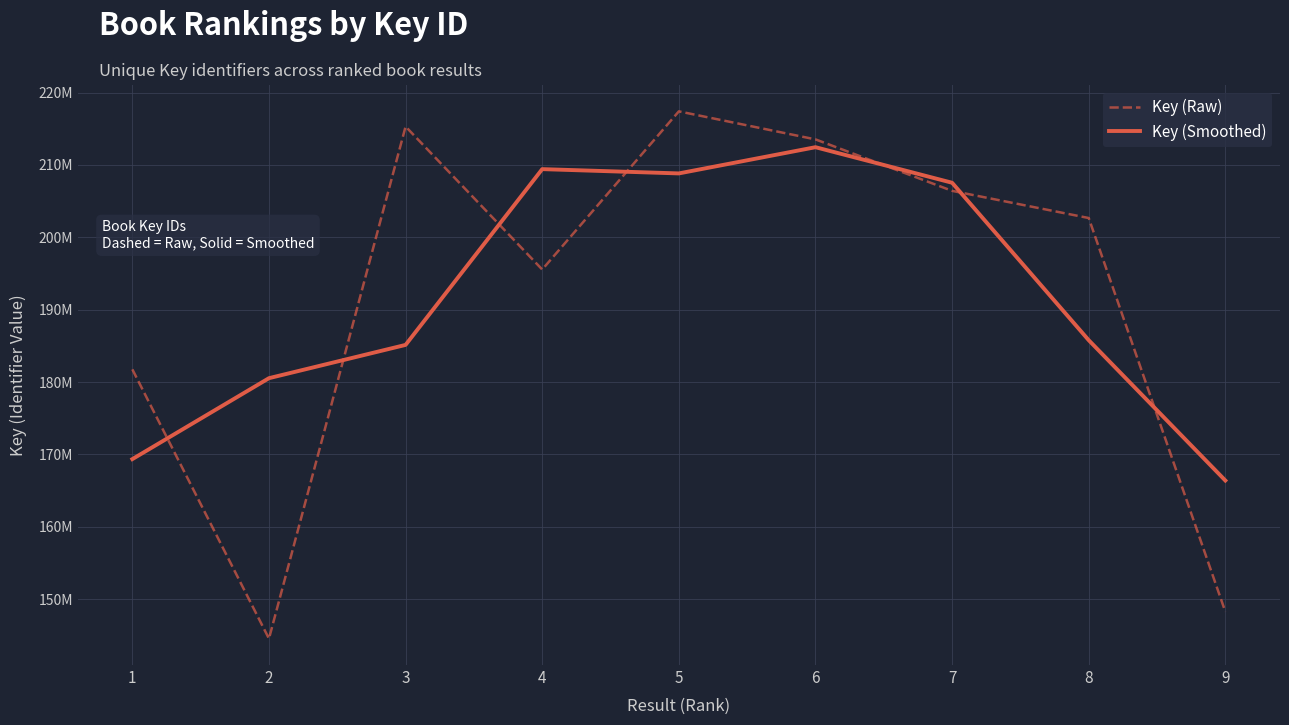

Does the chart display data point markers on the line(s)?

No